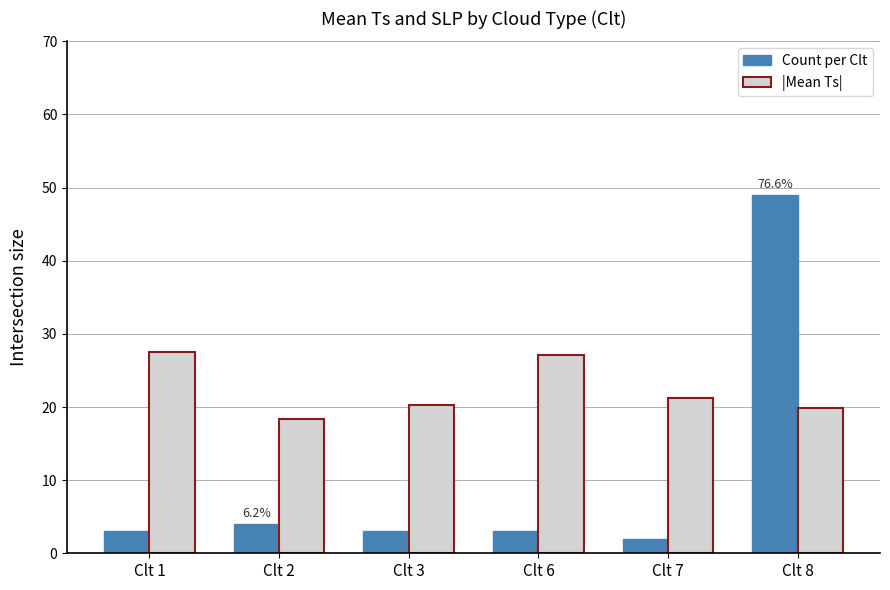

What is the difference between the maximum and minimum values in the |Mean Ts| series?

9.2